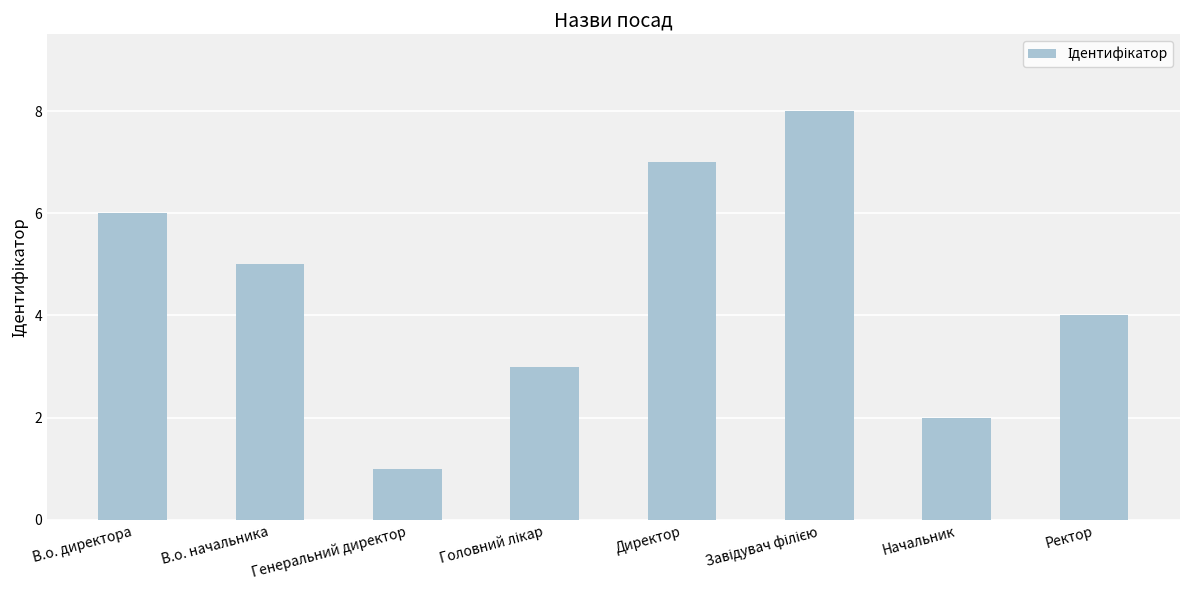

What is the label of the 2nd bar from the right?

Начальник